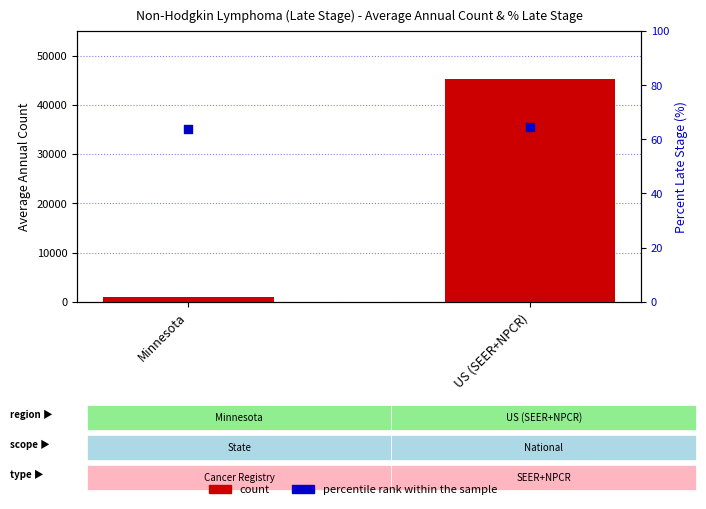

Which series has the largest total across all categories?

count